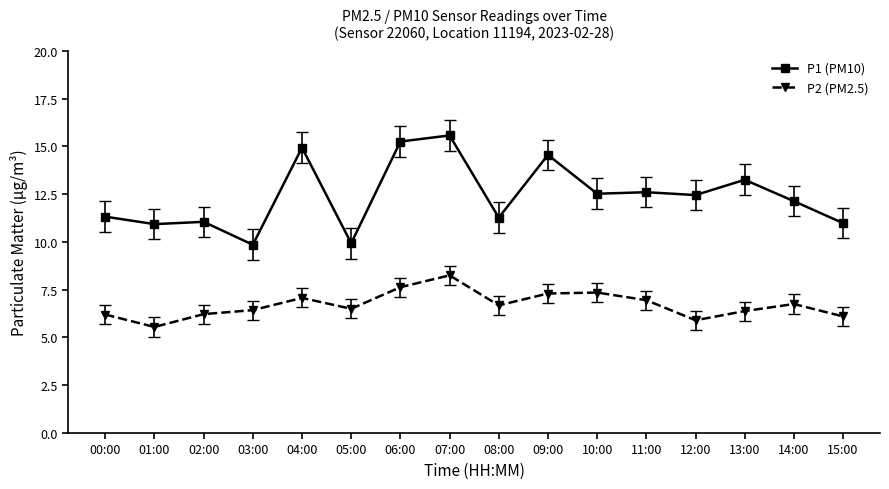

What is the label of the 14th point from the left?

13:00